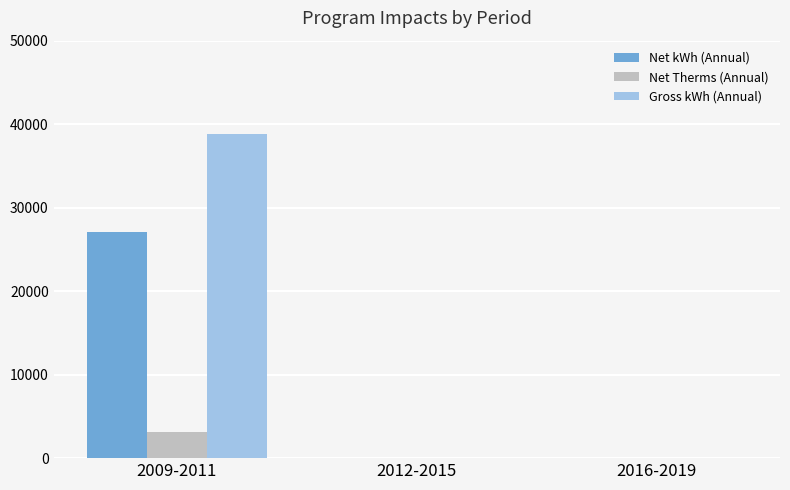

How many data points does each series have?

3